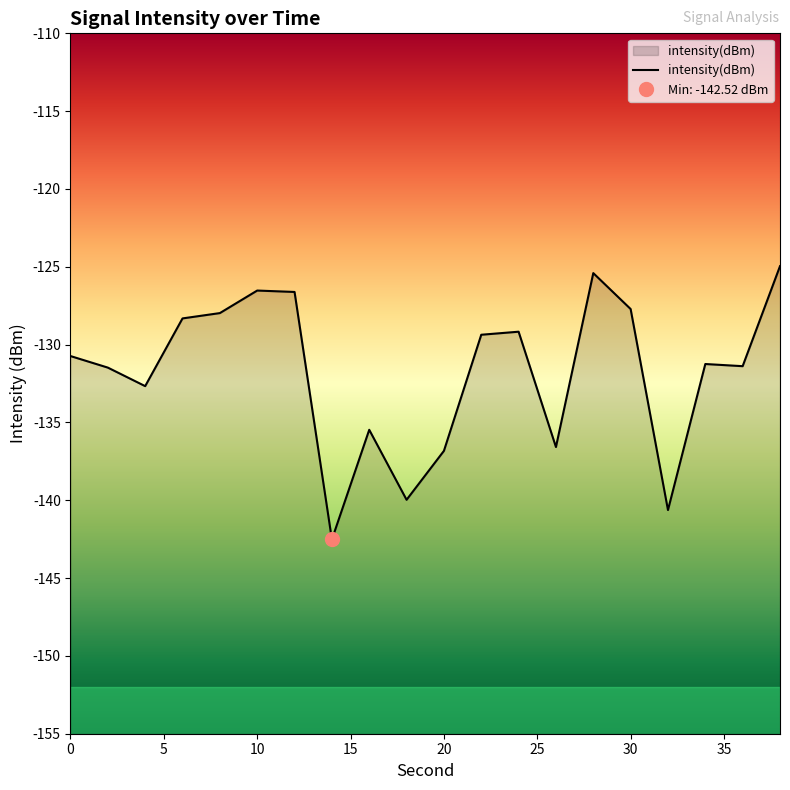

How many lines are shown in the chart?

1